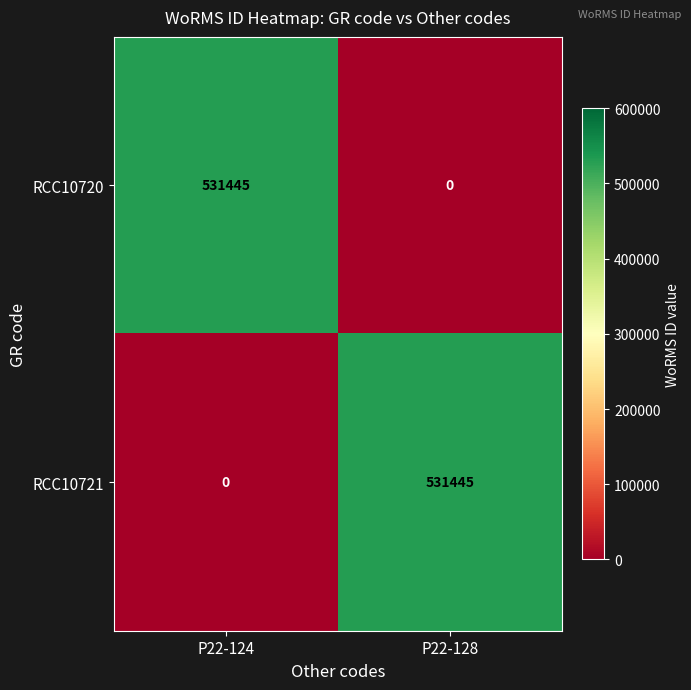

Rank the categories by RCC10721 value from highest to lowest.

P22-128, P22-124